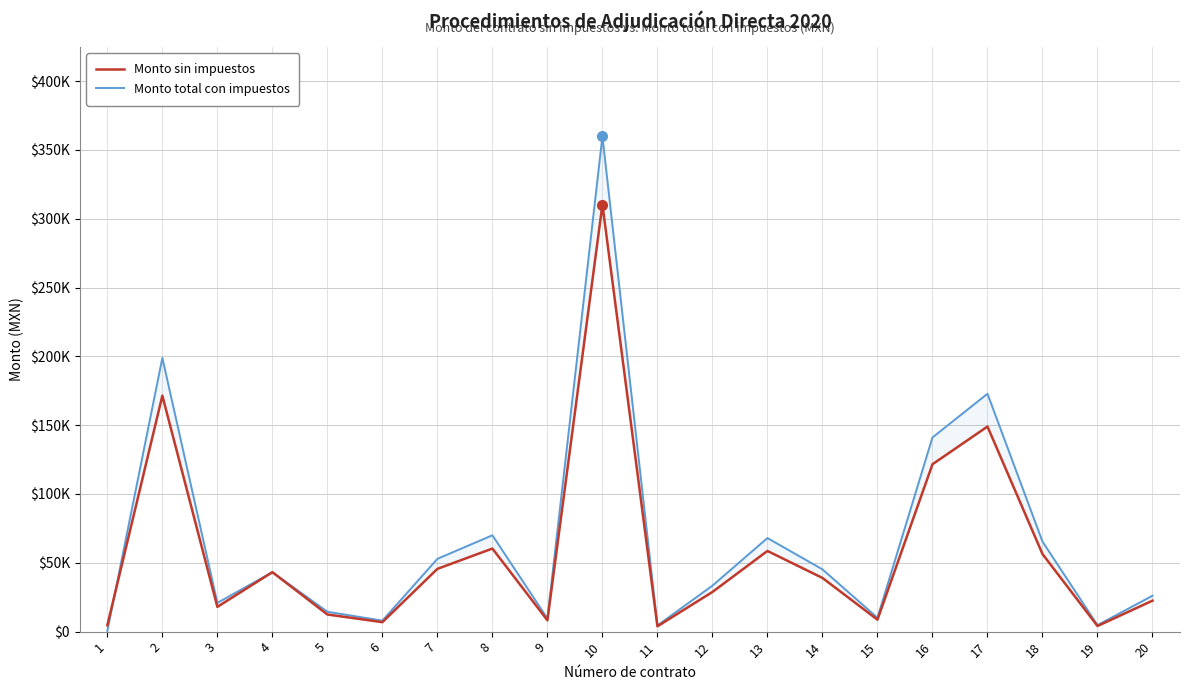

Rank the series at 11 from lowest to highest value.

Monto sin impuestos, Monto total con impuestos